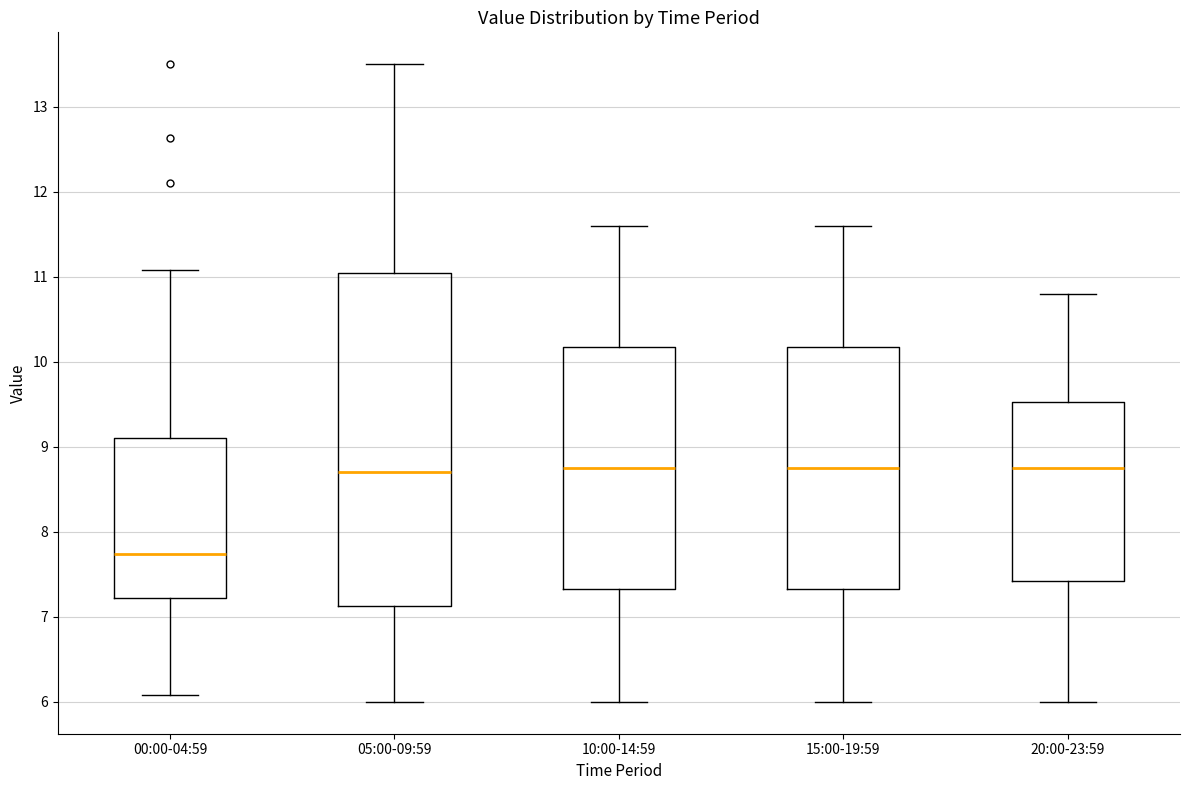

Reading left to right, read every box against the y-axis: the position of its median line, the range the box covers, and the ends of its whiskers. The values are not printed on the chart, so give them approximately, as read against the axis.

00:00-04:59: median 7.7, box 7.2 to 9.1, whiskers 6.1 to 11.1
05:00-09:59: median 8.7, box 7.1 to 11.1, whiskers 6.0 to 13.5
10:00-14:59: median 8.8, box 7.3 to 10.2, whiskers 6.0 to 11.6
15:00-19:59: median 8.8, box 7.3 to 10.2, whiskers 6.0 to 11.6
20:00-23:59: median 8.8, box 7.4 to 9.5, whiskers 6.0 to 10.8